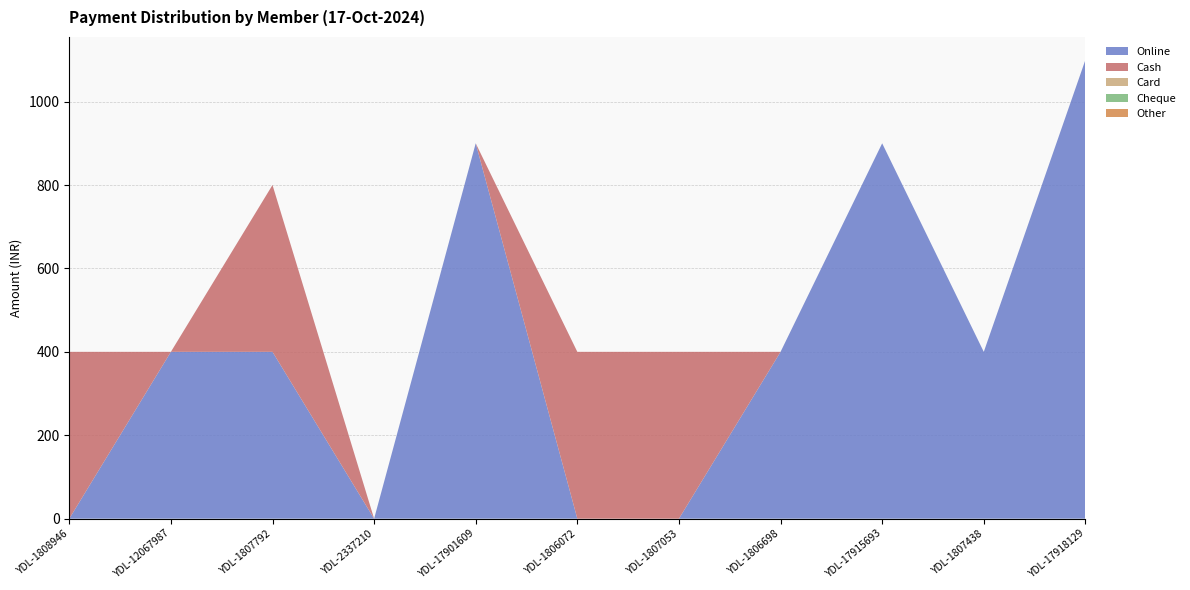

Reading right to left, list all the values displayed in this chart.

Online: YDL-17918129=1100	YDL-1807438=400	YDL-17915693=900	YDL-1806698=400	YDL-1807053=0	YDL-1806072=0	YDL-17901609=900	YDL-2337210=0	YDL-1807792=400	YDL-12067987=400	YDL-1808946=0
Cash: YDL-17918129=0	YDL-1807438=0	YDL-17915693=0	YDL-1806698=0	YDL-1807053=400	YDL-1806072=400	YDL-17901609=0	YDL-2337210=0	YDL-1807792=400	YDL-12067987=0	YDL-1808946=400
Card: YDL-17918129=0	YDL-1807438=0	YDL-17915693=0	YDL-1806698=0	YDL-1807053=0	YDL-1806072=0	YDL-17901609=0	YDL-2337210=0	YDL-1807792=0	YDL-12067987=0	YDL-1808946=0
Cheque: YDL-17918129=0	YDL-1807438=0	YDL-17915693=0	YDL-1806698=0	YDL-1807053=0	YDL-1806072=0	YDL-17901609=0	YDL-2337210=0	YDL-1807792=0	YDL-12067987=0	YDL-1808946=0
Other: YDL-17918129=0	YDL-1807438=0	YDL-17915693=0	YDL-1806698=0	YDL-1807053=0	YDL-1806072=0	YDL-17901609=0	YDL-2337210=0	YDL-1807792=0	YDL-12067987=0	YDL-1808946=0